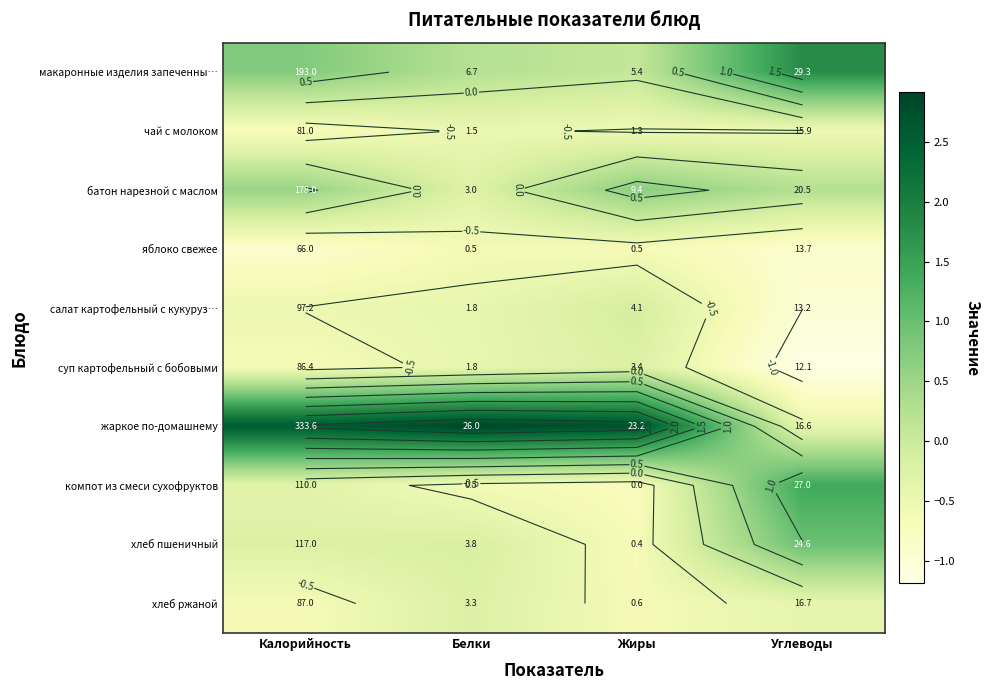

What is the lowest value of the компот из смеси сухофруктов series?

-0.7